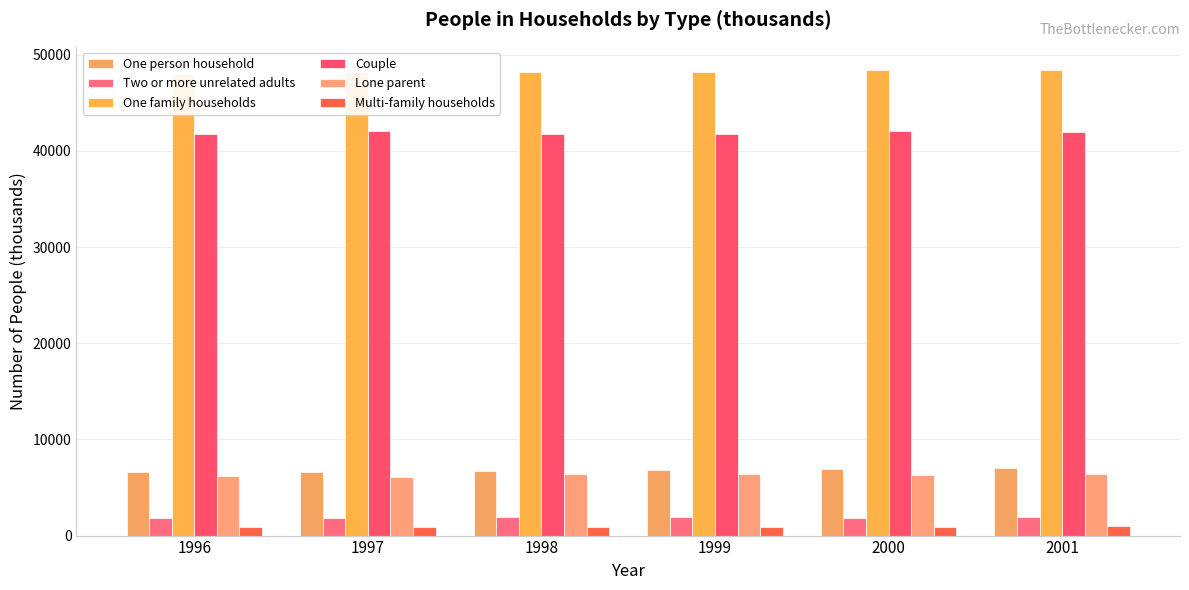

Rank the categories by Couple value from lowest to highest.

1998, 1996, 1999, 2001, 1997, 2000